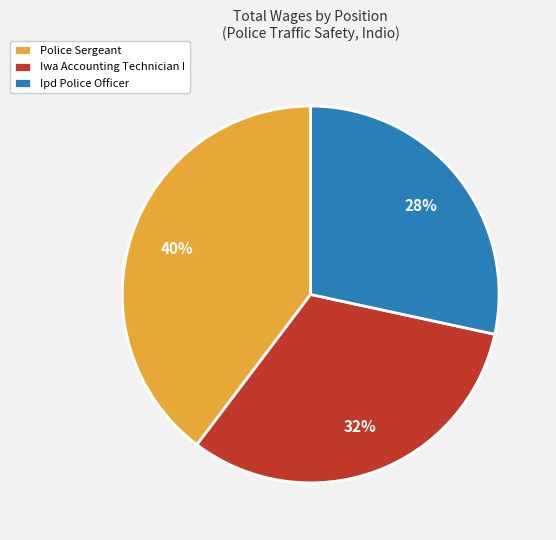

The Police Sergeant slice represents 34% of the pie. True or false?

False